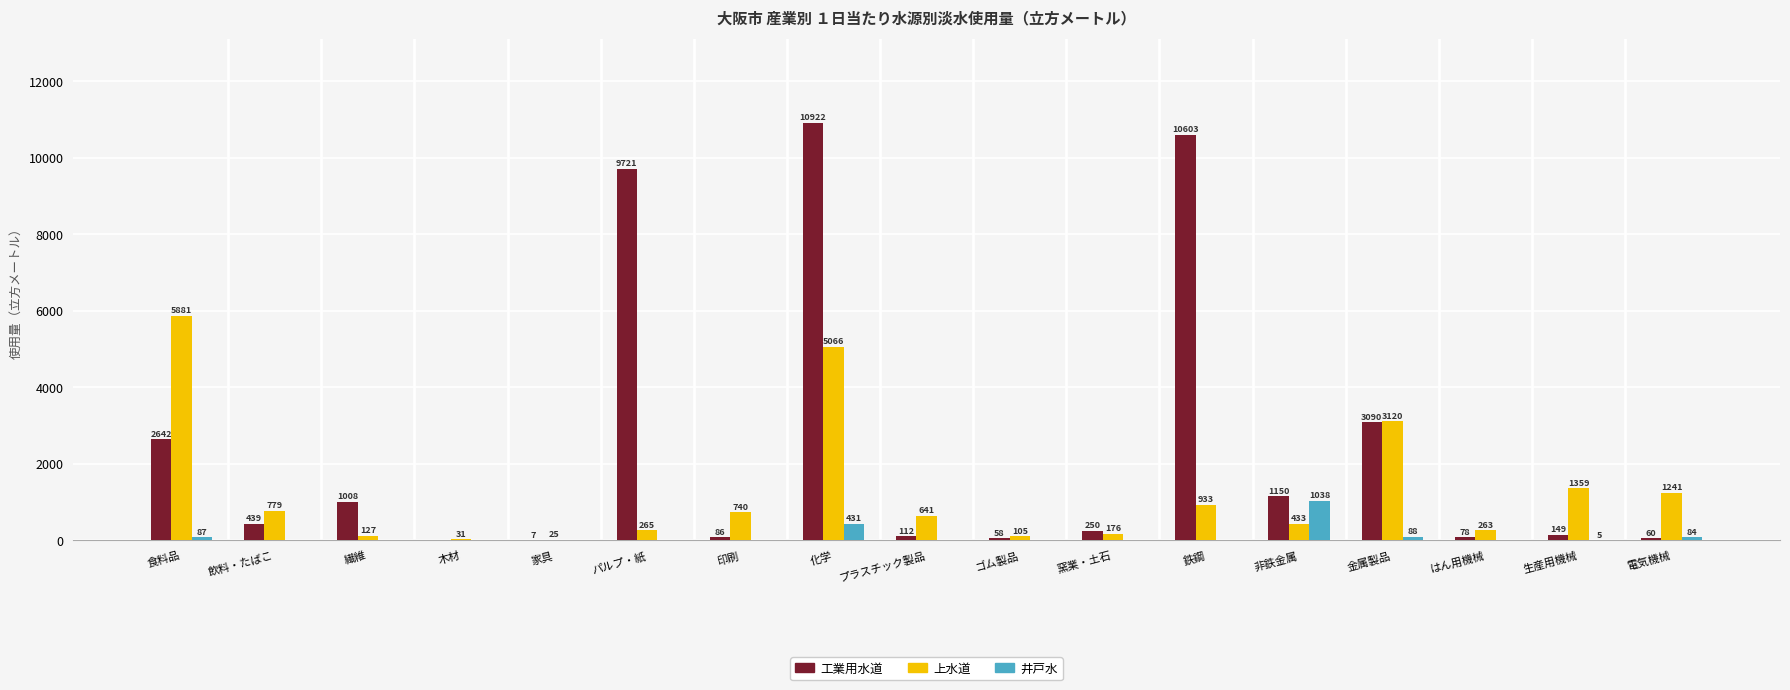

At which category does the chart reach its peak across all series?

化学